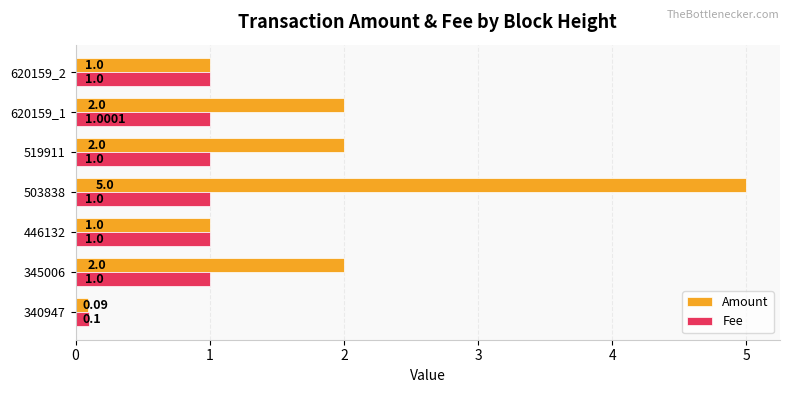

Which series has the widest spread of values?

Amount